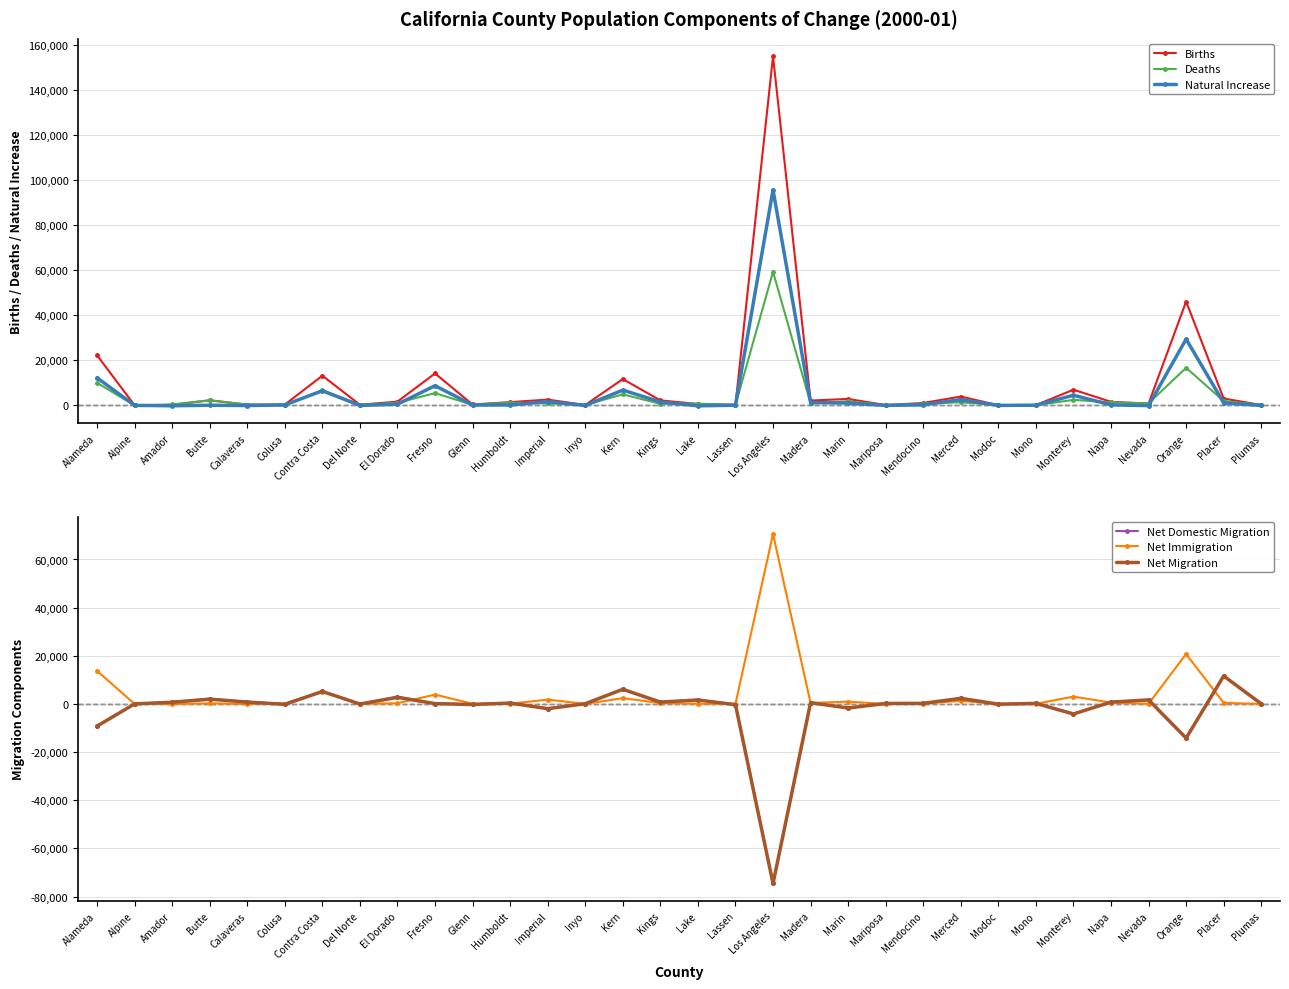

What is the label of the 2nd point from the left?

Alpine